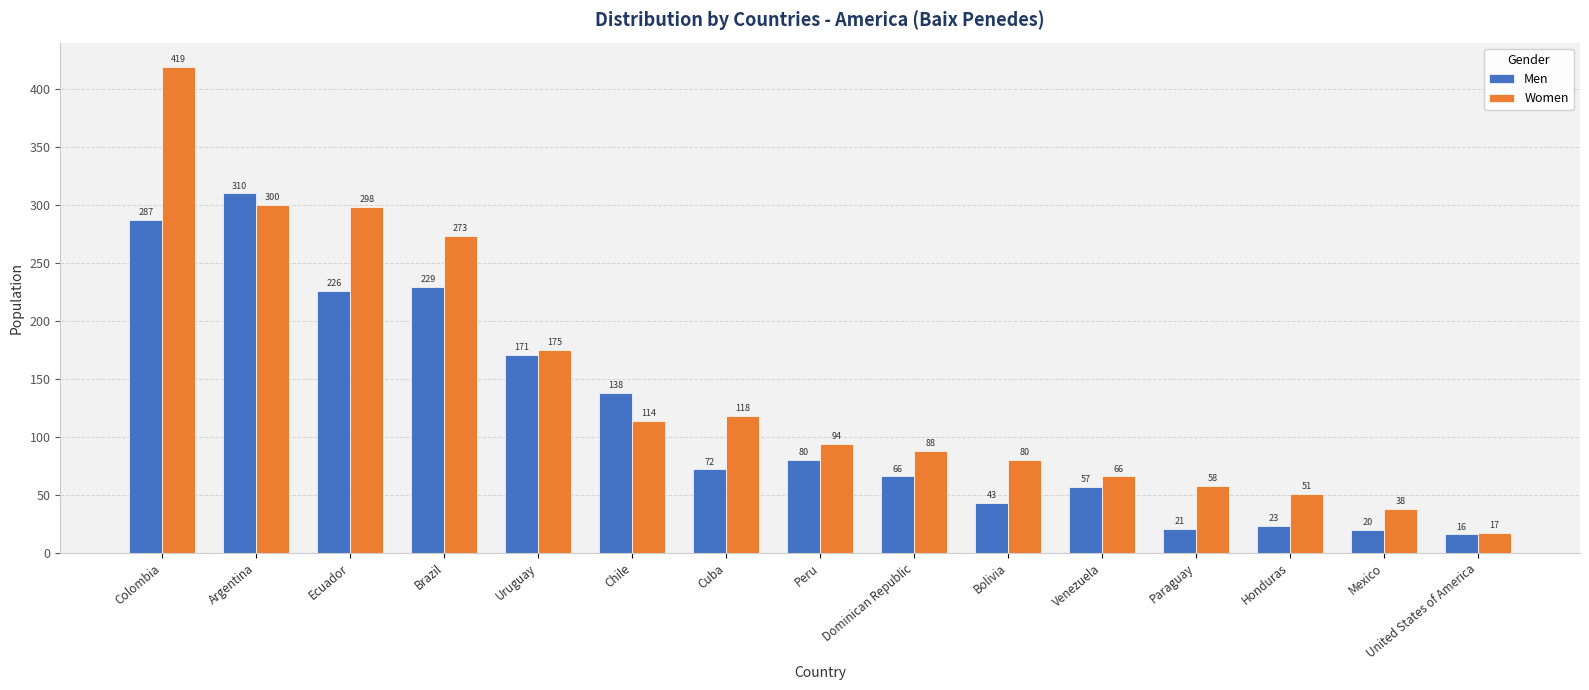

What is the total value across all series at Argentina?

610